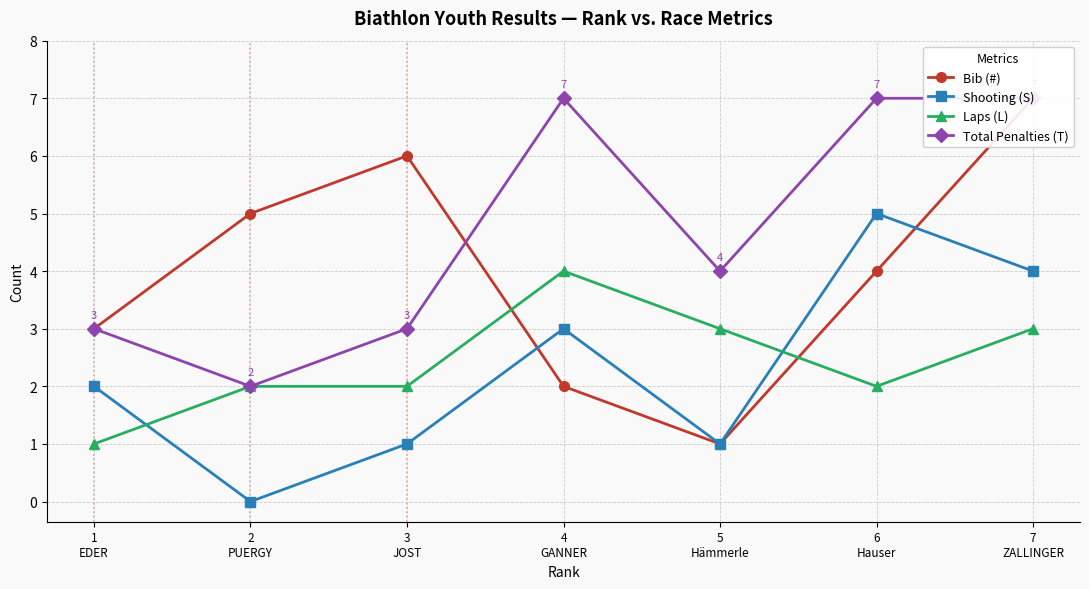

How many lines are shown in the chart?

4